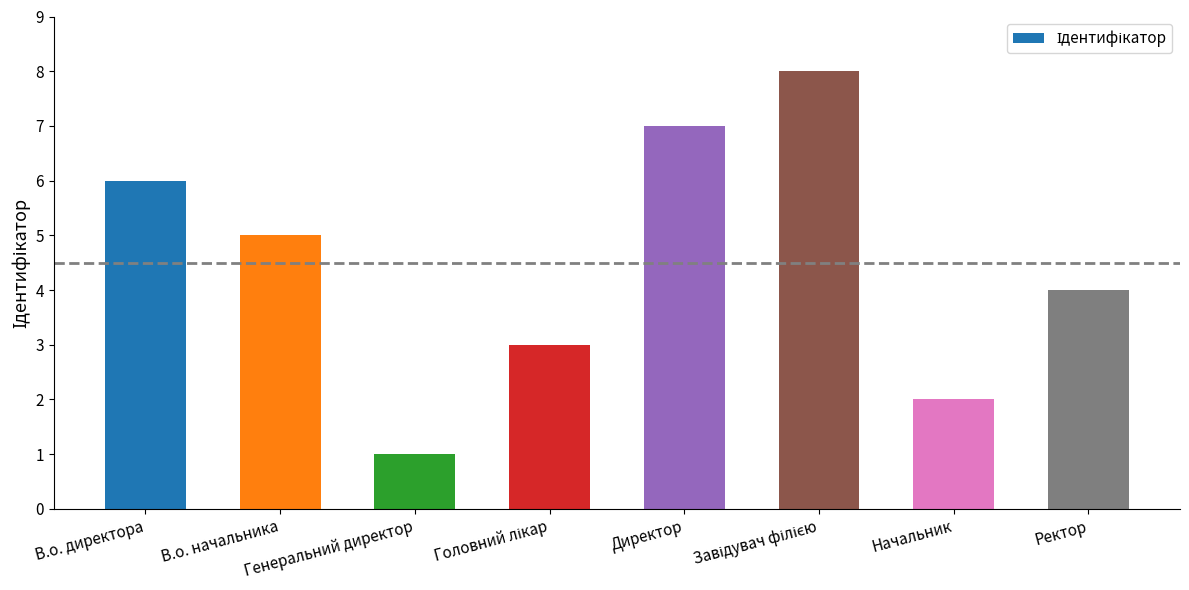

What is the smallest value displayed?

1